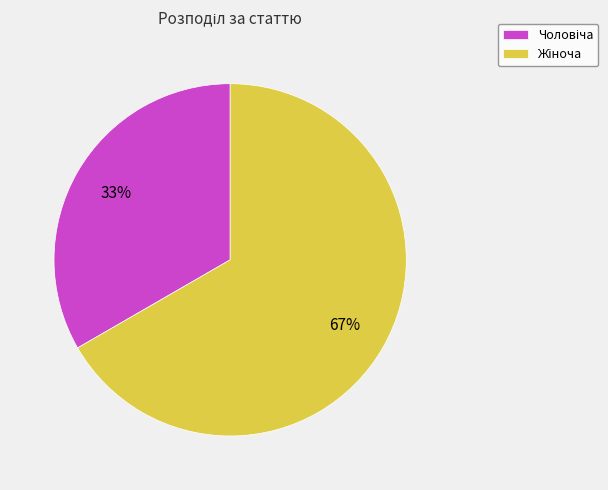

To the nearest percent, what is the average slice percentage?

50%